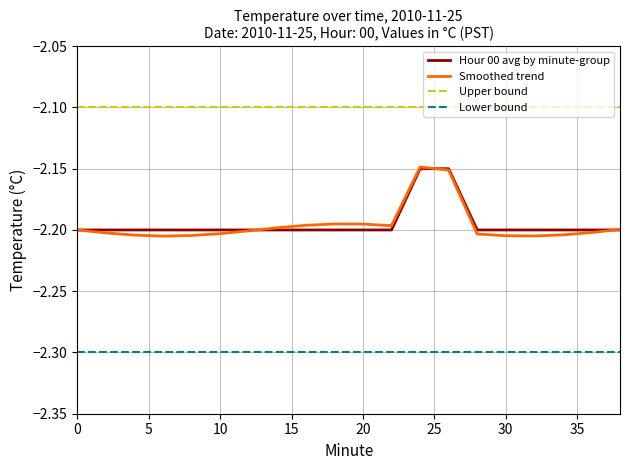

Which series has the largest total across all categories?

Upper bound